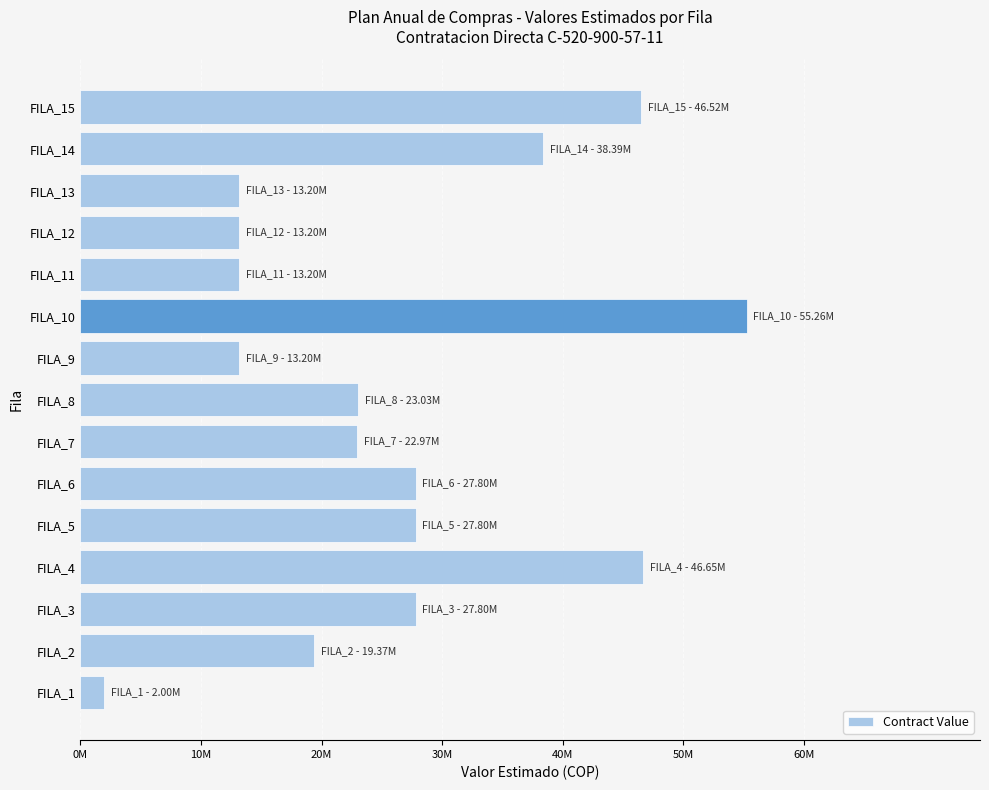

Are the bars horizontal?

Yes